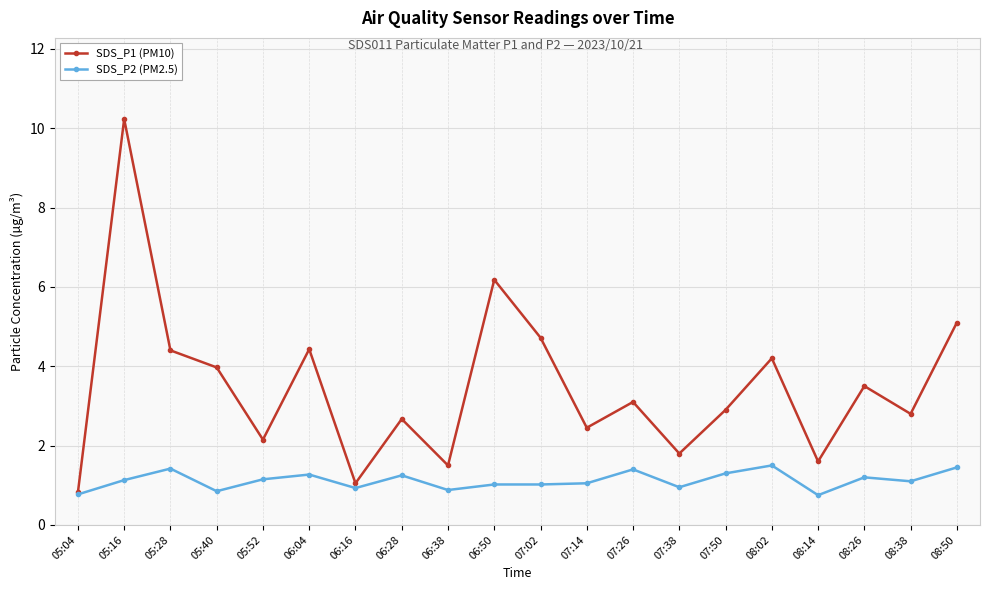

What value does the SDS_P1 (PM10) series have at 07:02?

4.7